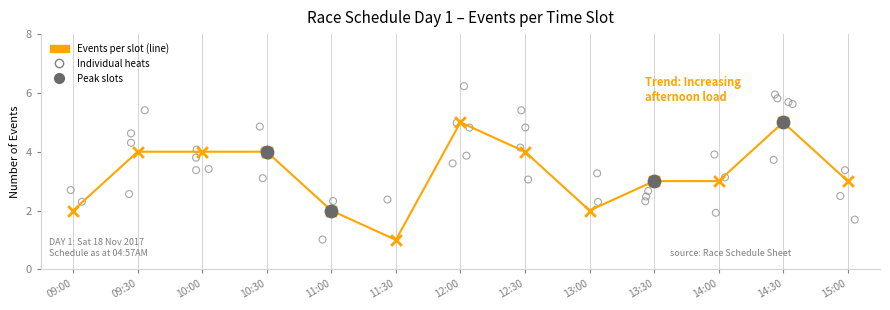

What is the change in value from 11:00 to 13:30?

+1